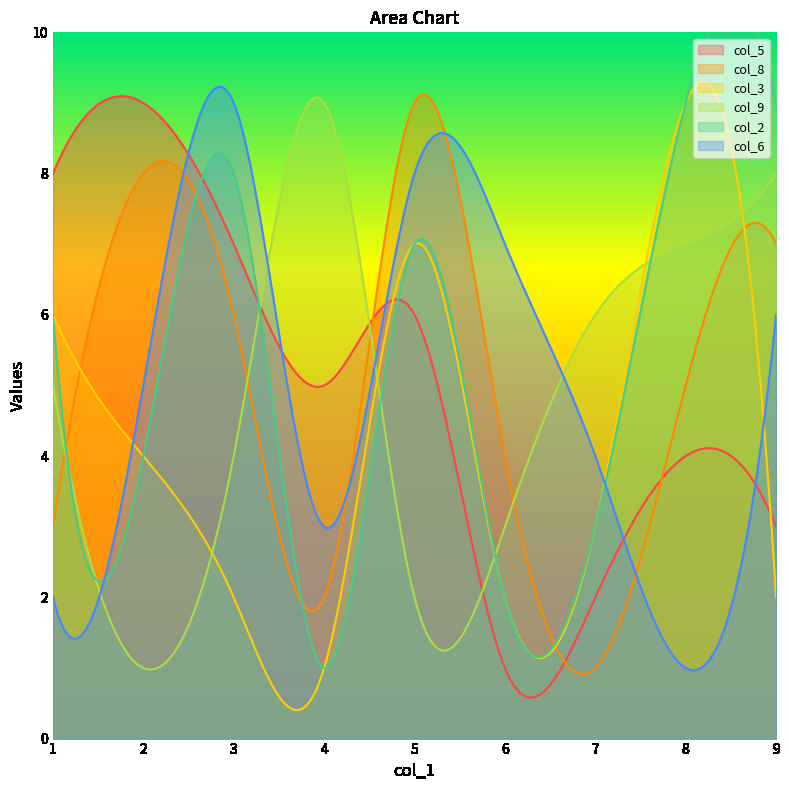

What is the maximum value for col_5?

9.1